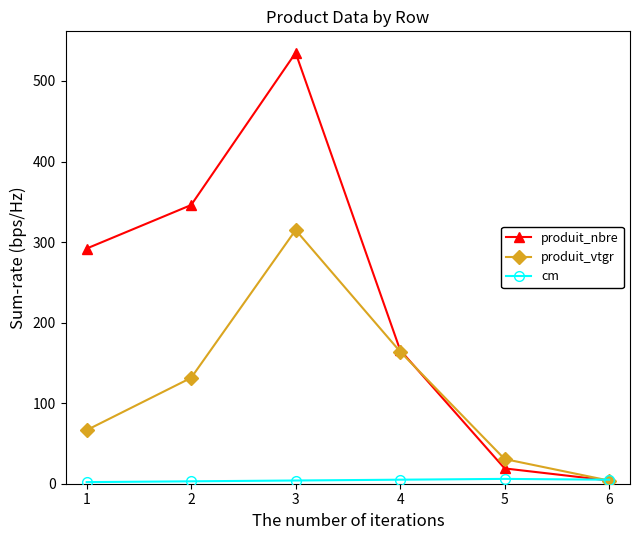

The produit_nbre series shows 58.8 at 3. True or false?

False